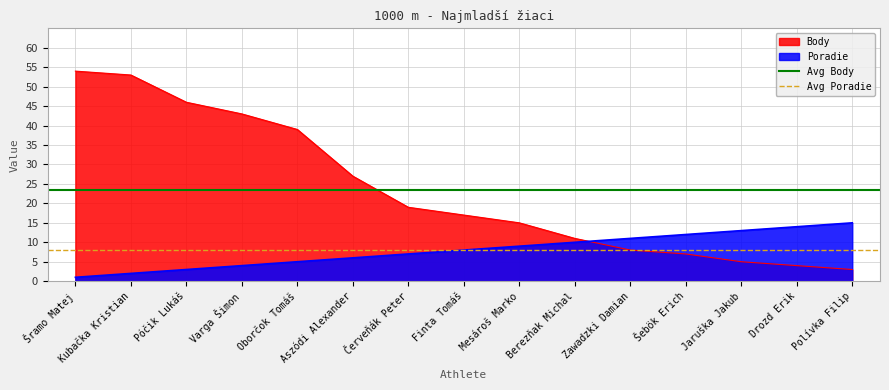

The Avg Body series shows 23.4 at Kubačka Kristian. True or false?

True